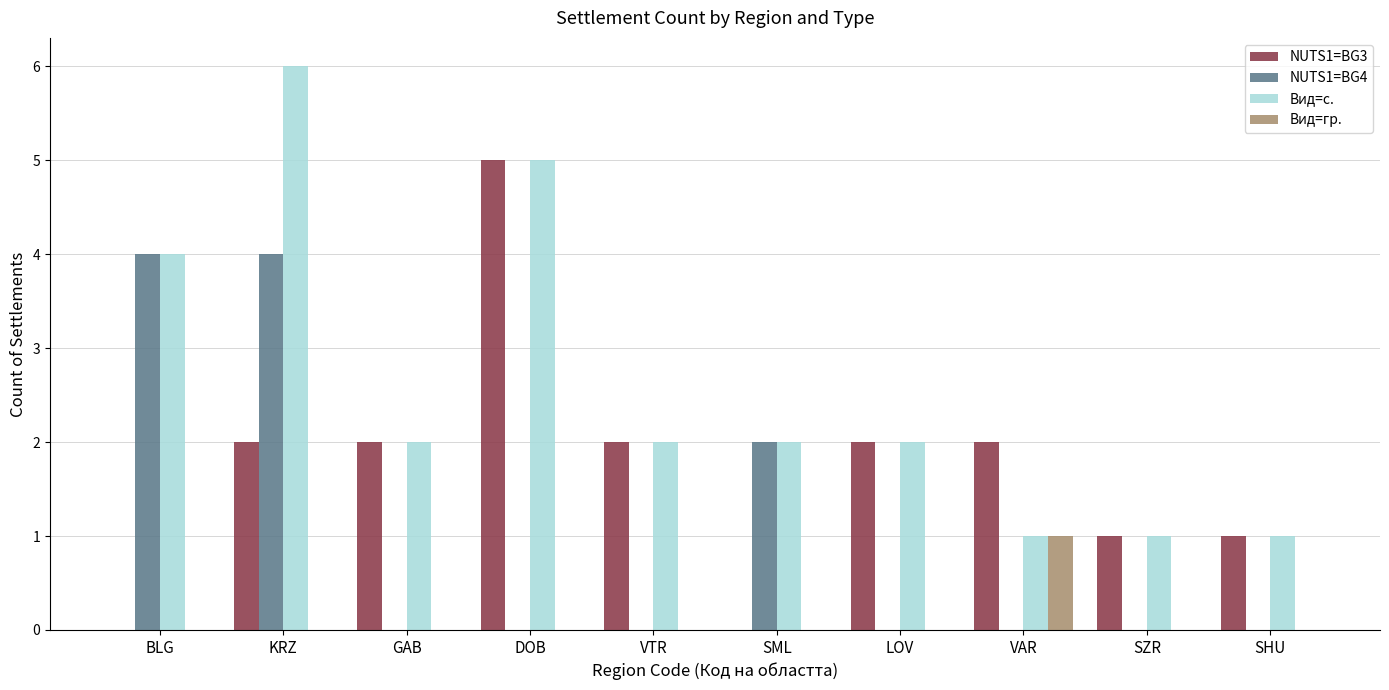

Does the chart contain stacked bars?

No